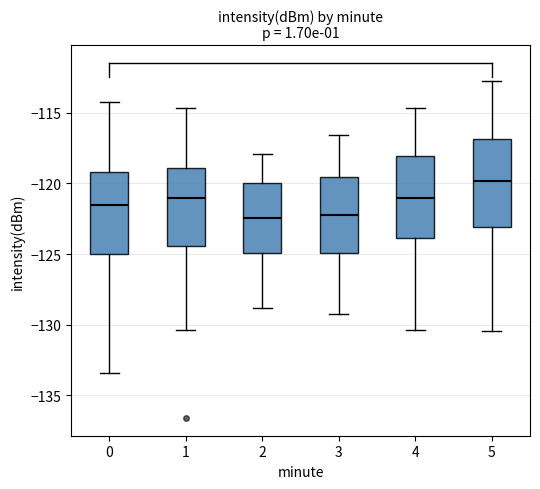

Reading left to right, transcribe this box plot: for each box, give where its median line is, the range the box spans, and where its two whiskers end, as read against the y-axis. The values are not printed on the chart, so give them approximately, as read against the axis.

0: median -121.5, box -125.0 to -119.0, whiskers -133.5 to -114.0
1: median -121.0, box -124.5 to -119.0, whiskers -130.5 to -114.5
2: median -122.5, box -125.0 to -120.0, whiskers -129.0 to -118.0
3: median -122.0, box -125.0 to -119.5, whiskers -129.0 to -116.5
4: median -121.0, box -124.0 to -118.0, whiskers -130.5 to -114.5
5: median -120.0, box -123.0 to -117.0, whiskers -130.5 to -113.0